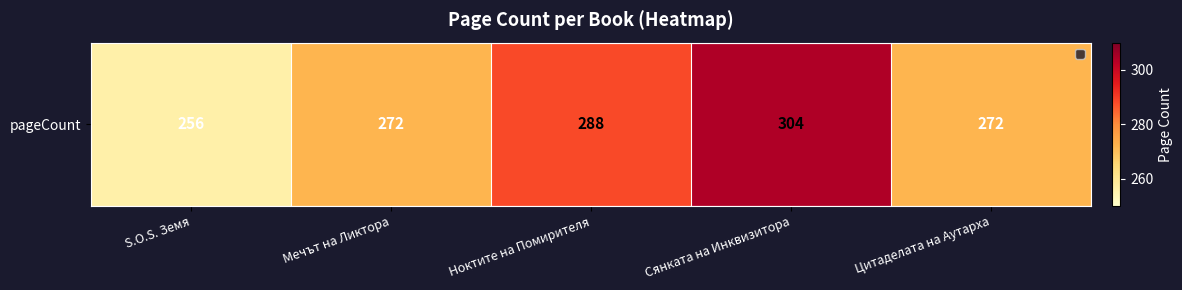

What is the greatest value displayed?

304